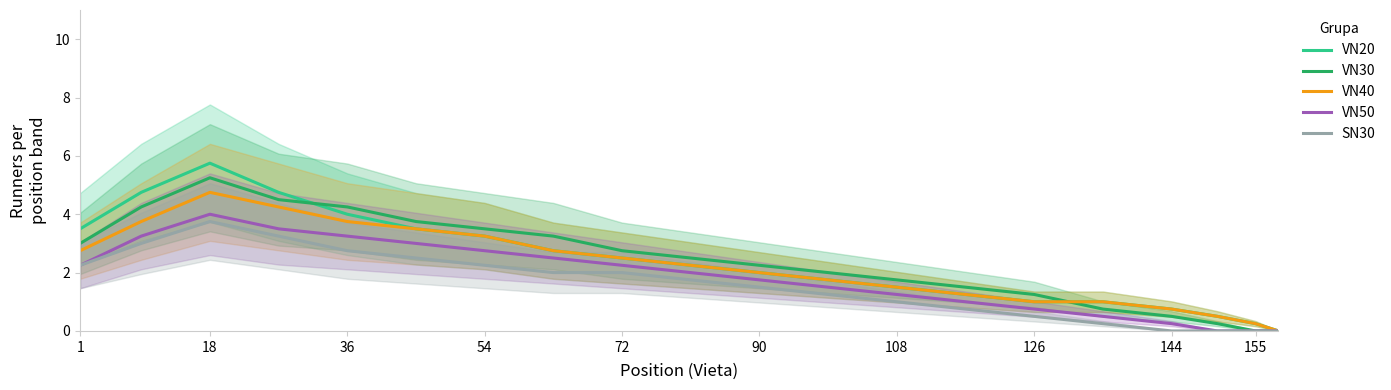

At how many categories does at least one series exceed 5?

1